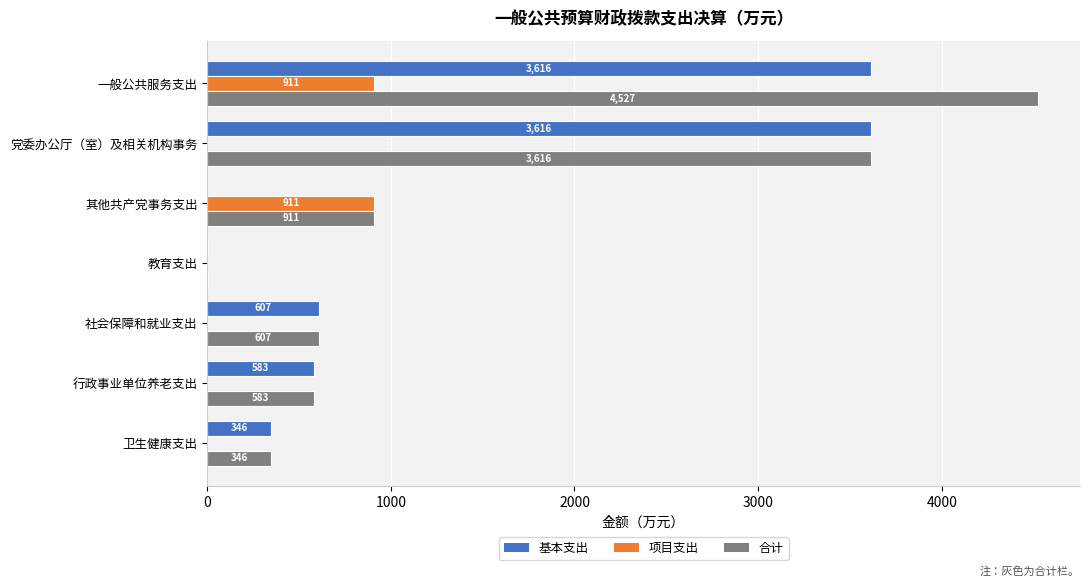

Which series has the largest total across all categories?

合计